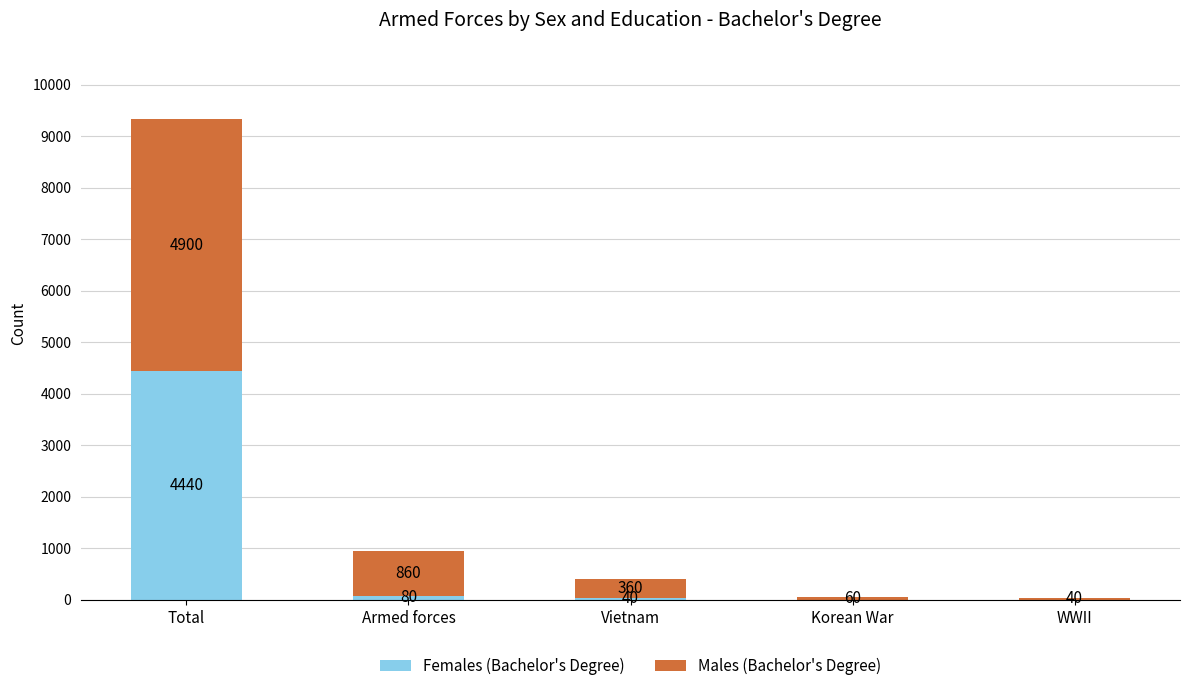

What is the sum of all Females (Bachelor's Degree) values?

4560